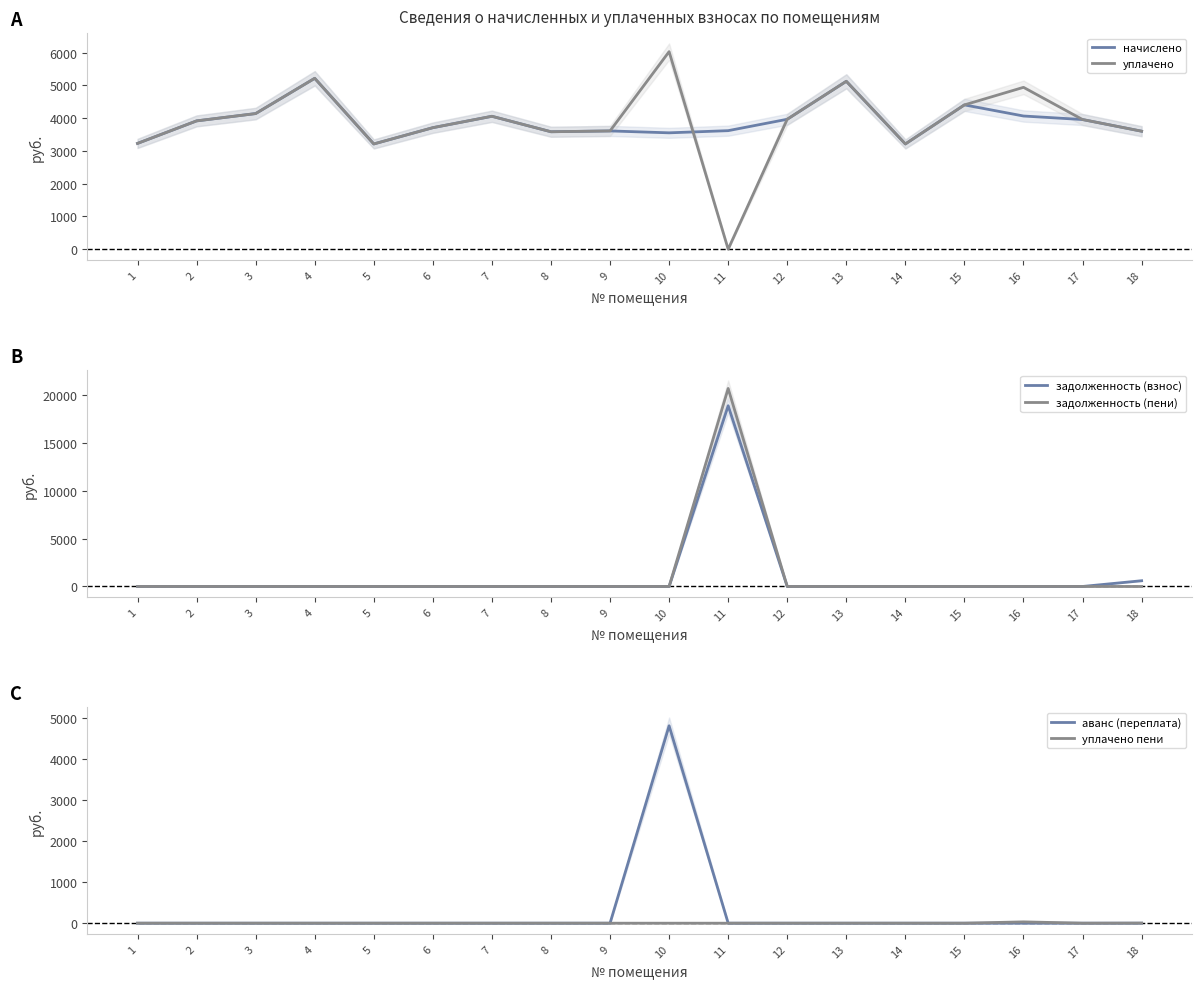

Reading left to right, what are all the values shown in this chart?

начислено: 3229.2	3916.4	4140.0	5216.4	3212.6	3709.4	4057.2	3585.2	3610.1	3552.1	3618.4	3966.1	5125.3	3212.6	4405.0	4065.5	3957.8	3601.8
уплачено: 3229.2	3916.4	4140.0	5216.4	3212.6	3709.4	4057.2	3585.2	3610.1	6030.0	0.0	3966.1	5125.3	3212.6	4405.0	4940.6	3957.8	3601.8
задолженность (взнос): 0.0	0.0	0.0	0.0	0.0	0.0	0.0	0.0	0.0	0.0	18916.9	0.0	0.0	0.0	0.0	0.0	0.0	600.3
задолженность (пени): 0.0	0.0	0.0	0.0	0.0	0.0	0.0	0.0	0.0	0.0	20726.1	0.0	0.0	0.0	0.0	0.0	0.0	0.0
аванс (переплата): 0.0	0.0	0.0	0.0	0.0	0.0	0.0	0.0	0.0	4813.6	0.0	0.0	0.0	0.0	0.0	0.0	0.0	0.0
уплачено пени: 0.0	0.0	0.0	0.0	0.0	0.0	0.0	0.0	0.0	0.0	0.0	0.0	0.0	0.0	0.0	32.2	0.0	2.5